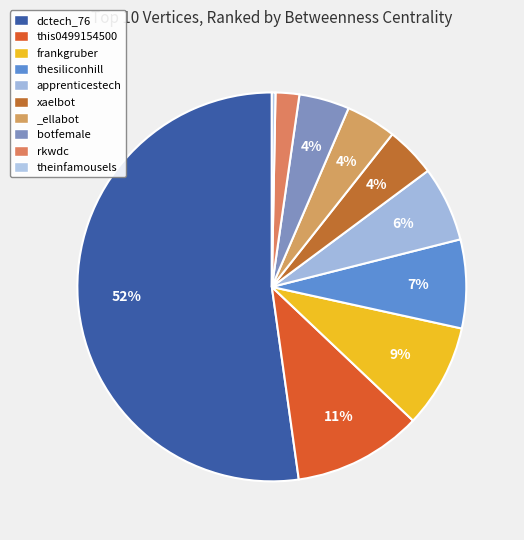

What percentage is the this0499154500 slice, to the nearest percent?

11%